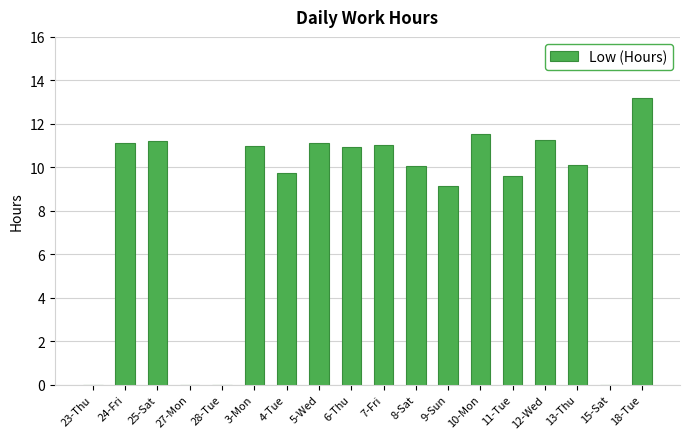

True or false: the data shows 11.0 at 3-Mon.

True